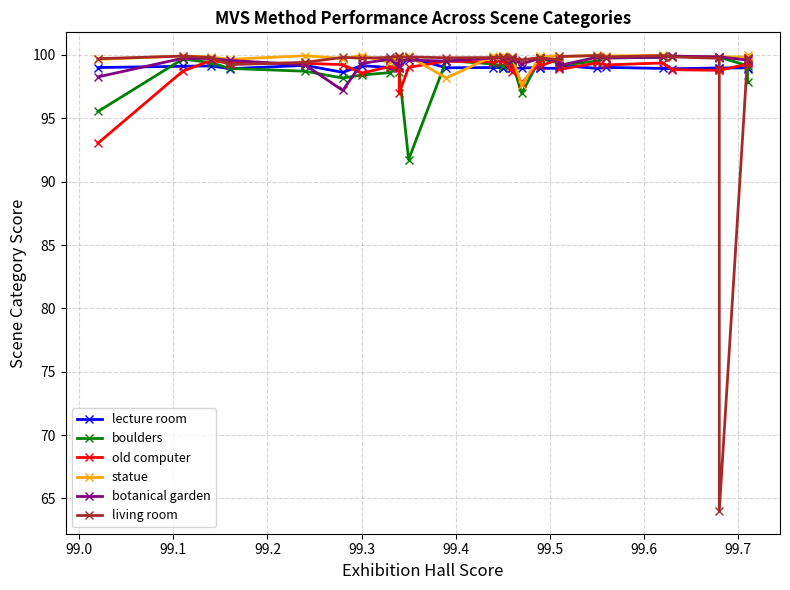

Which series has the largest range (max minus min)?

living room